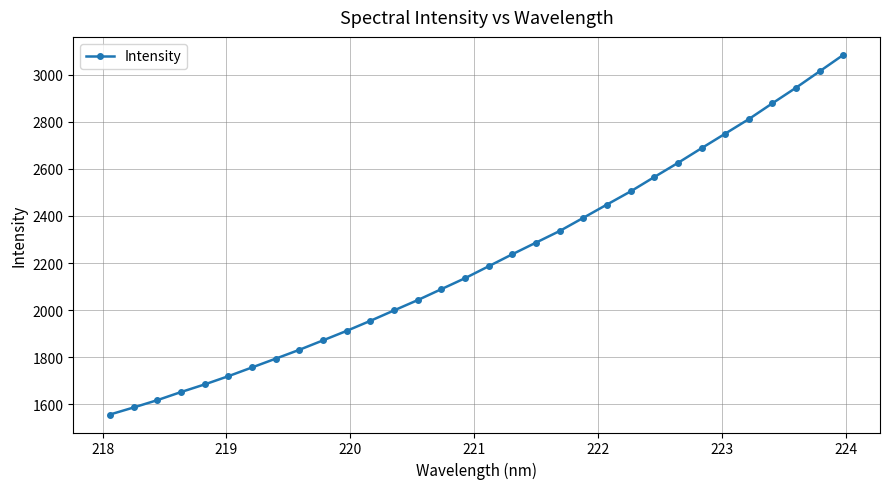

True or false: the data has more than 2 interior local peaks.

False